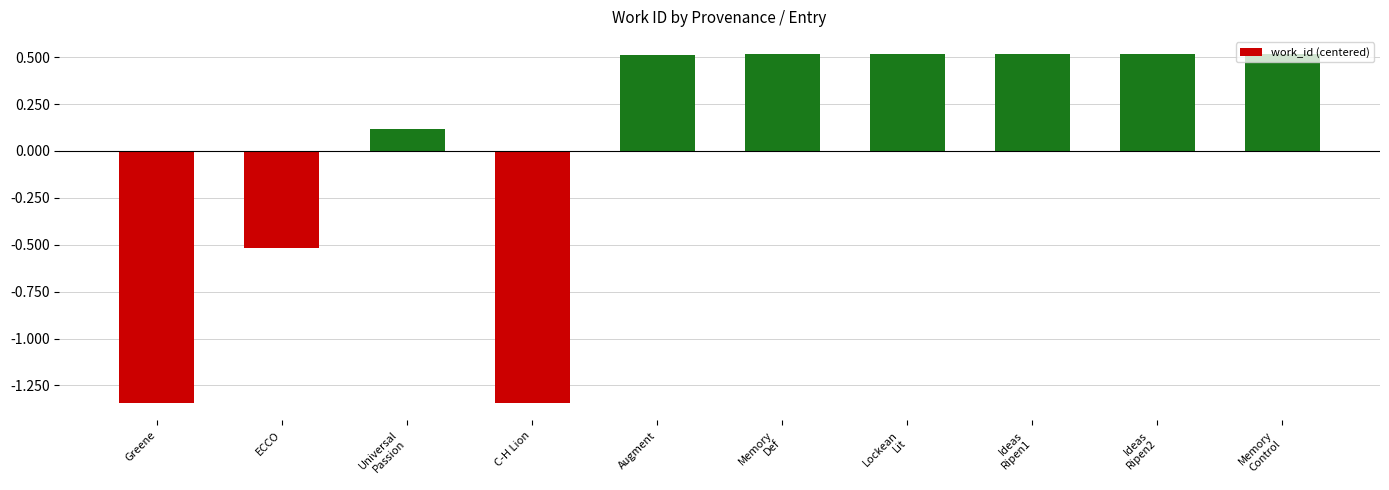

What is the smallest value displayed?

-1343.8